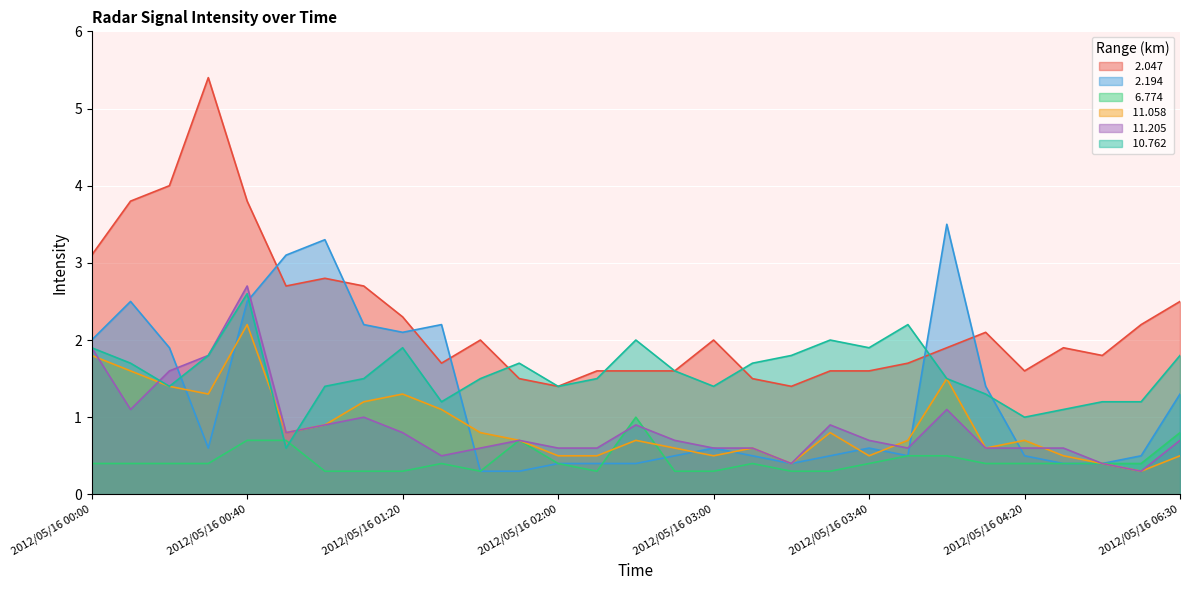

What is the sum of the  11.058 values at 2012/05/16 03:40 and 2012/05/16 04:00?

2.0